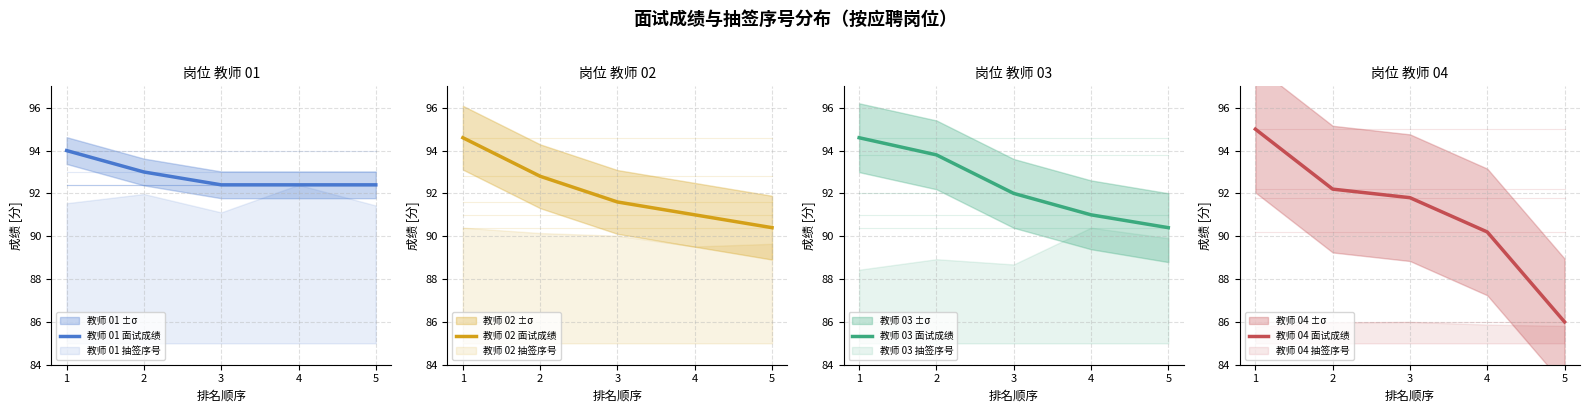

How many lines are shown in the chart?

4